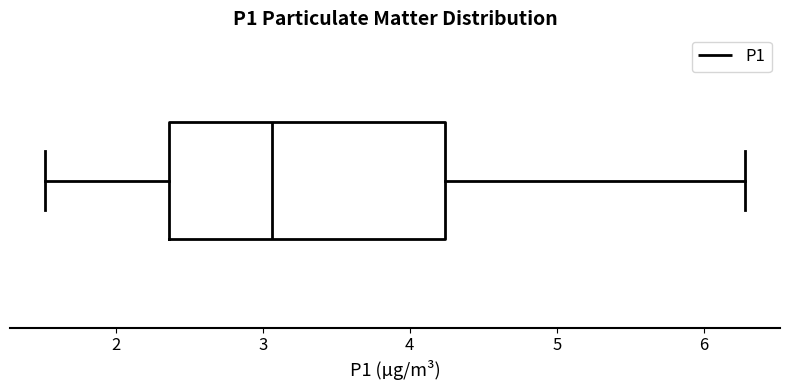

Transcribe this box plot: give where the median line is, the range the box spans, and where the two whiskers end, as read against the x-axis. The values are not printed on the chart, so give them approximately, as read against the axis.

median 3.1, box 2.4 to 4.2, whiskers 1.5 to 6.3